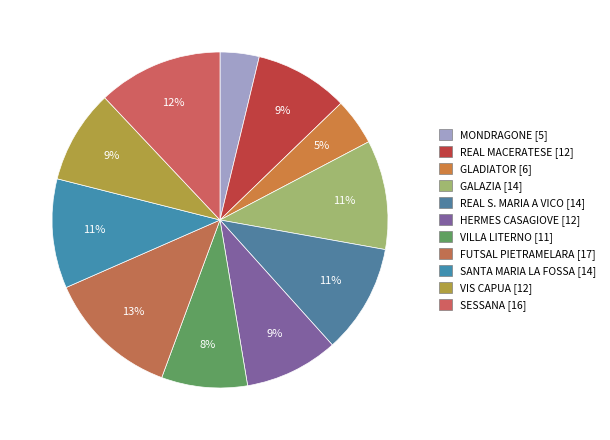

What is the change in value from GLADIATOR to GALAZIA?

+8